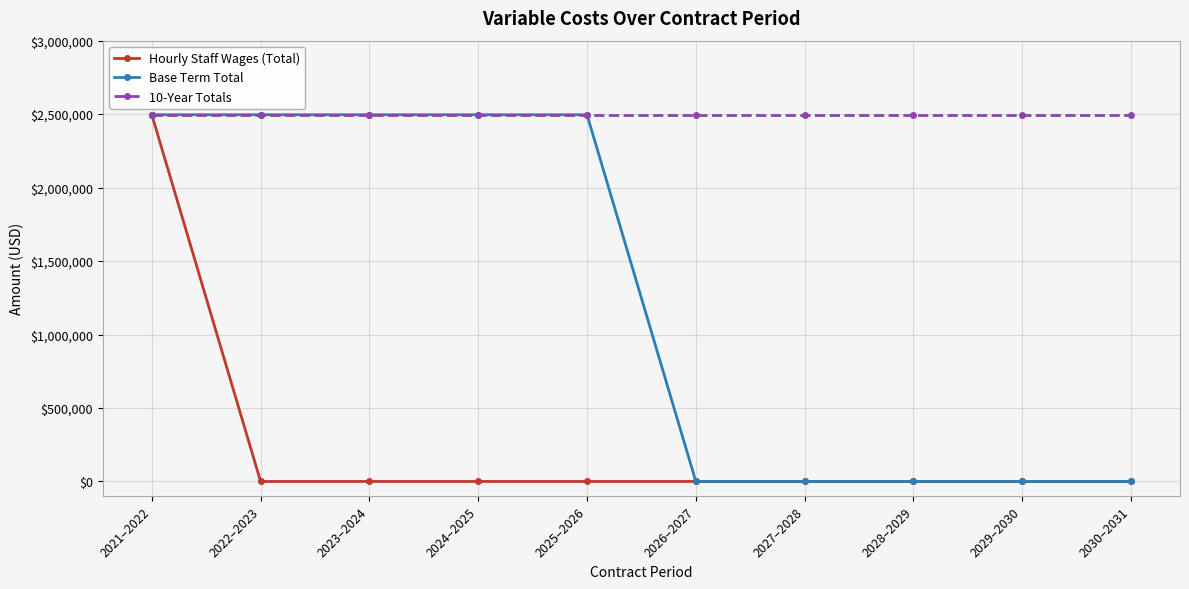

At which label does Hourly Staff Wages (Total) reach its peak?

2021–2022